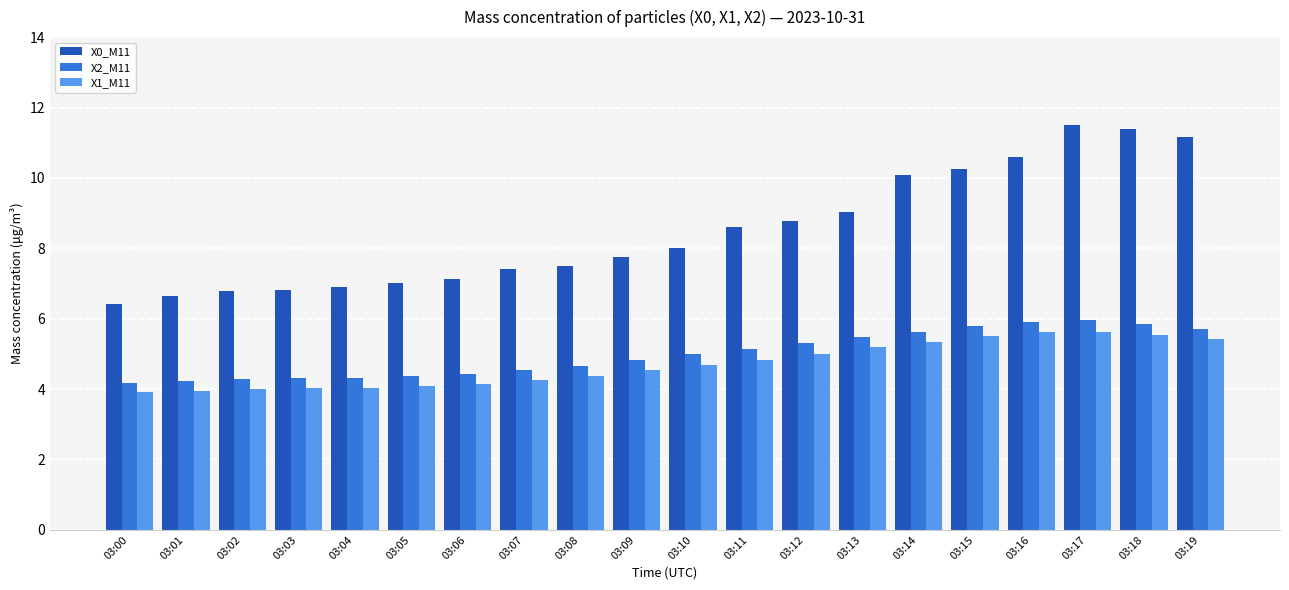

The X0_M11 series shows 11.4 at 03:18. True or false?

True